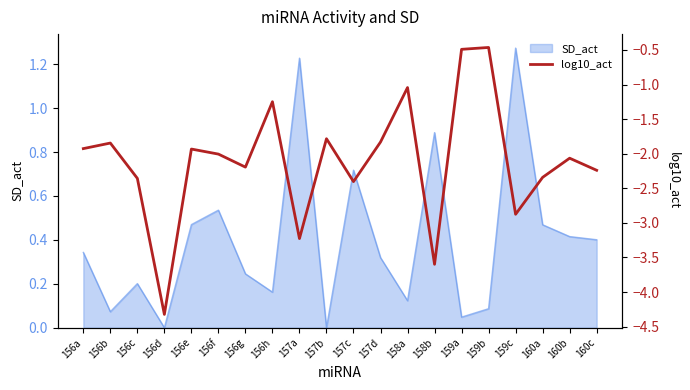

The SD_act series shows 0.5 at 156a. True or false?

False